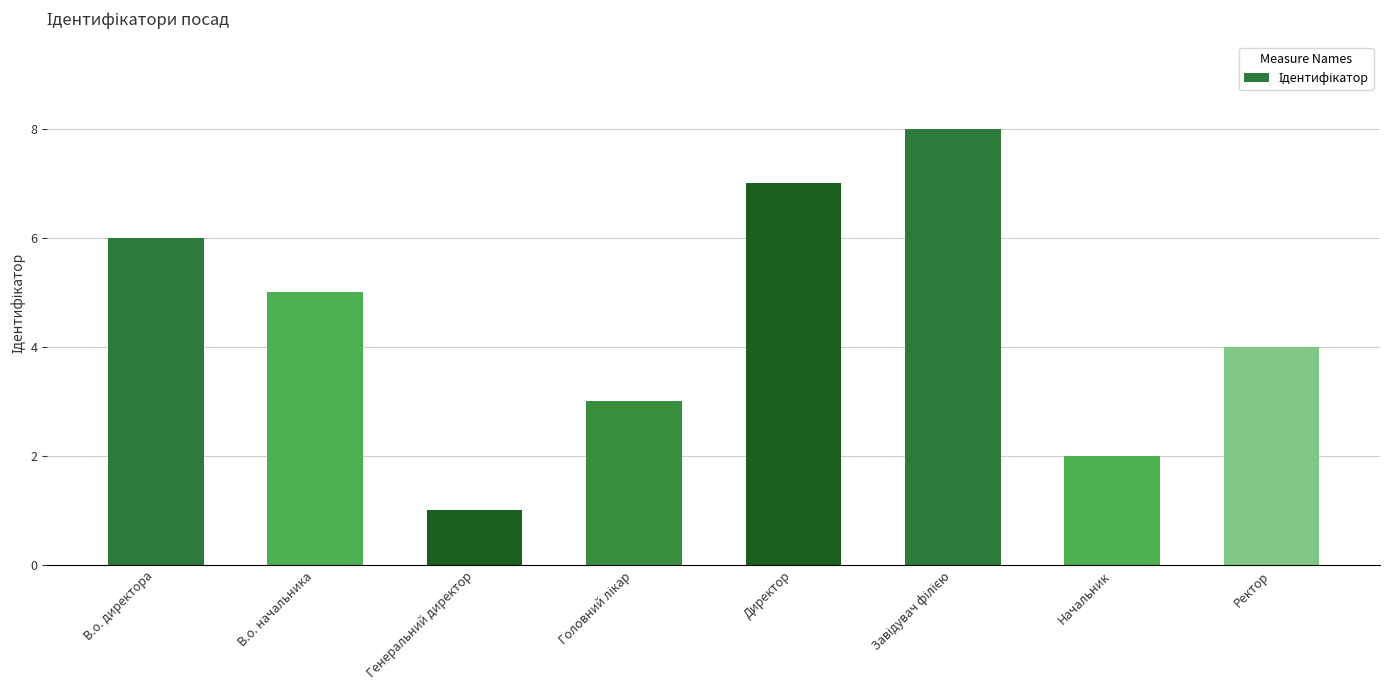

How many series are shown in this chart?

1